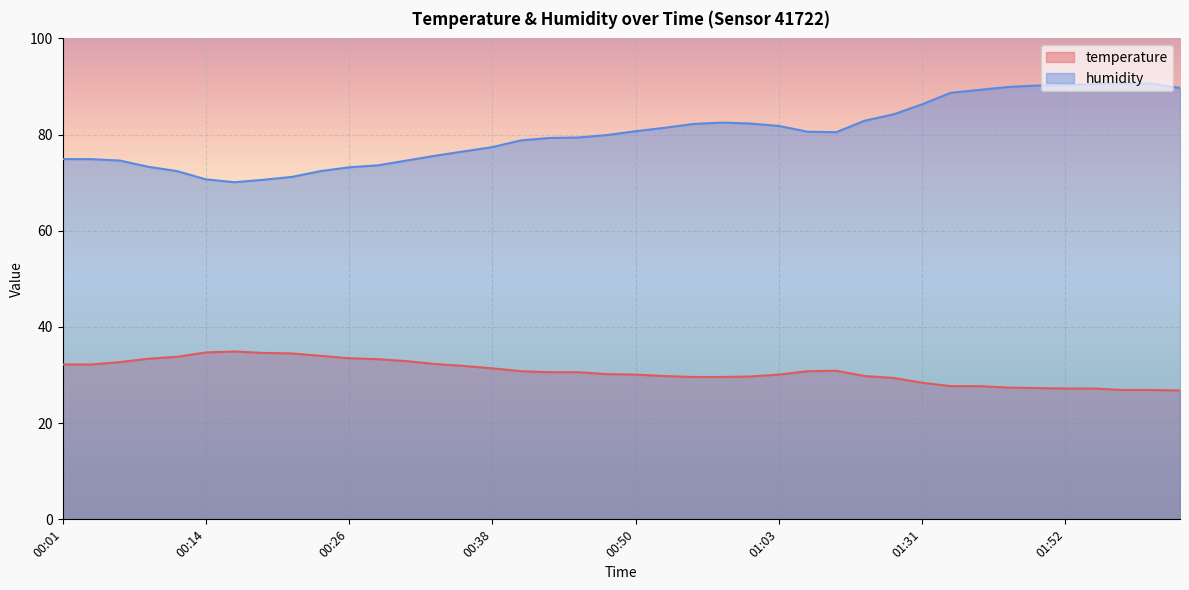

How many interior local peaks does the temperature series have?

2